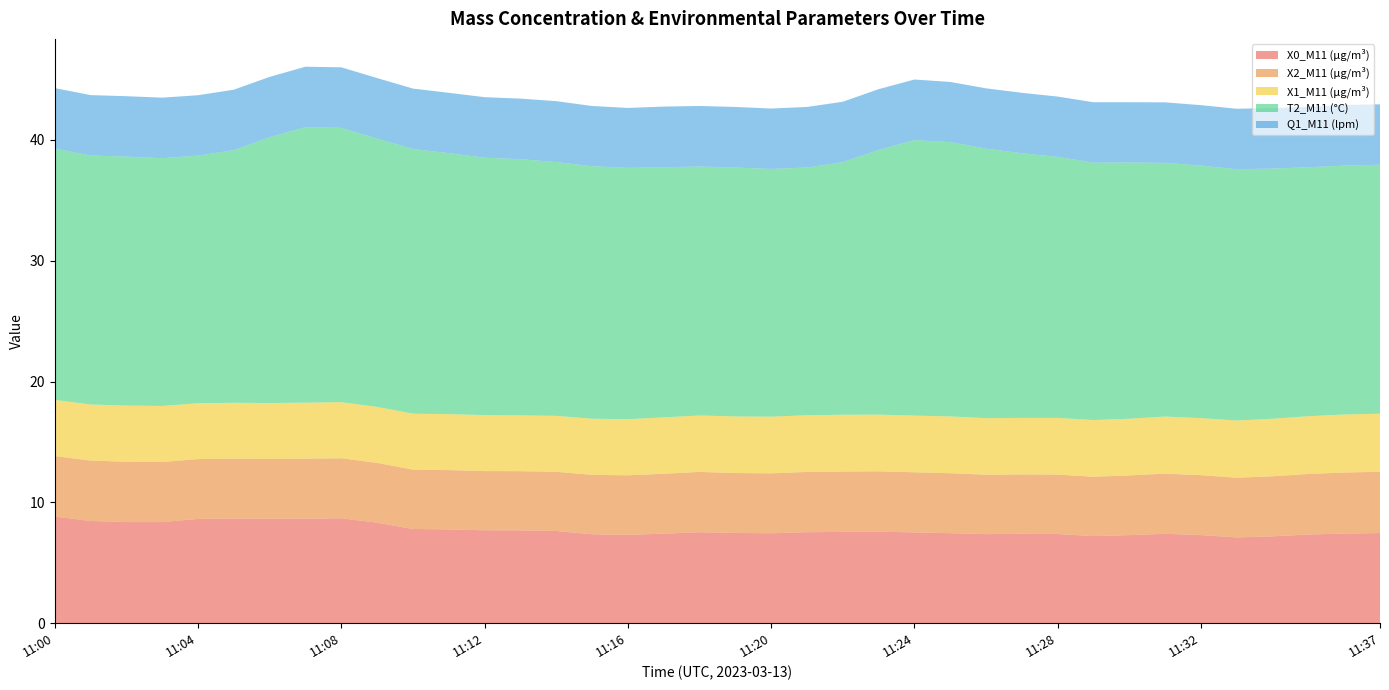

Reading left to right, what are all the values shown in this chart?

X0_M11 (μg/m³): 8.8	8.5	8.4	8.4	8.6	8.7	8.7	8.7	8.7	8.3	7.8	7.8	7.7	7.7	7.6	7.4	7.3	7.4	7.5	7.5	7.4	7.5	7.6	7.6	7.5	7.5	7.4	7.4	7.4	7.2	7.3	7.4	7.3	7.1	7.2	7.3	7.4	7.5
X2_M11 (μg/m³): 5.0	5.0	5.0	5.0	5.0	5.0	5.0	5.0	5.0	5.0	4.9	4.9	4.9	4.9	4.9	4.9	4.9	5.0	5.0	5.0	5.0	5.0	5.0	5.0	5.0	5.0	4.9	4.9	4.9	4.9	4.9	5.0	5.0	4.9	5.0	5.0	5.0	5.1
X1_M11 (μg/m³): 4.7	4.6	4.7	4.6	4.6	4.6	4.6	4.6	4.6	4.6	4.6	4.6	4.6	4.6	4.6	4.6	4.6	4.7	4.7	4.7	4.7	4.7	4.7	4.7	4.7	4.7	4.7	4.7	4.7	4.7	4.7	4.7	4.7	4.7	4.8	4.8	4.8	4.8
T2_M11 (°C): 20.8	20.6	20.6	20.5	20.5	20.9	22.0	22.8	22.7	22.2	21.9	21.6	21.3	21.2	21.0	20.9	20.8	20.7	20.6	20.6	20.5	20.5	20.9	21.9	22.8	22.7	22.3	21.9	21.6	21.3	21.2	21.0	20.9	20.8	20.7	20.6	20.6	20.6
Q1_M11 (lpm): 5.0	5.0	5.0	5.0	5.0	5.0	5.0	5.0	5.0	5.0	5.0	5.0	5.0	5.0	5.0	5.0	5.0	5.0	5.0	5.0	5.0	5.0	5.0	5.0	5.0	5.0	5.0	5.0	5.0	5.0	5.0	5.0	5.0	5.0	5.0	5.0	5.0	5.0